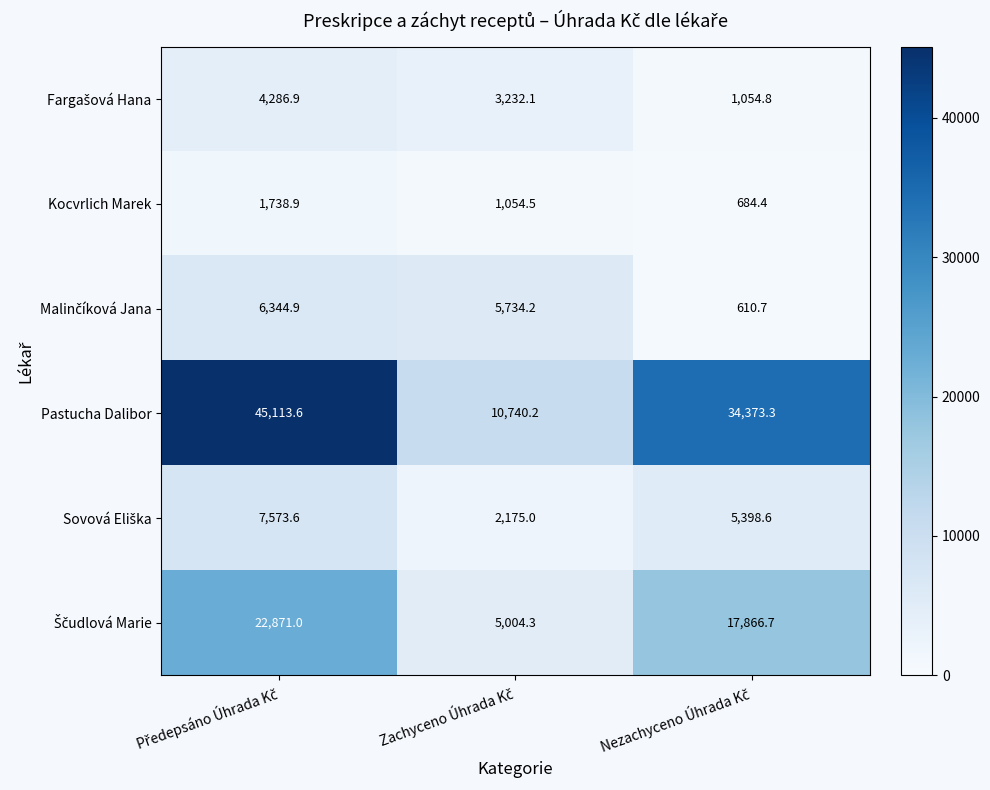

What is the difference between the maximum and minimum values in the Kocvrlich Marek series?

1054.5